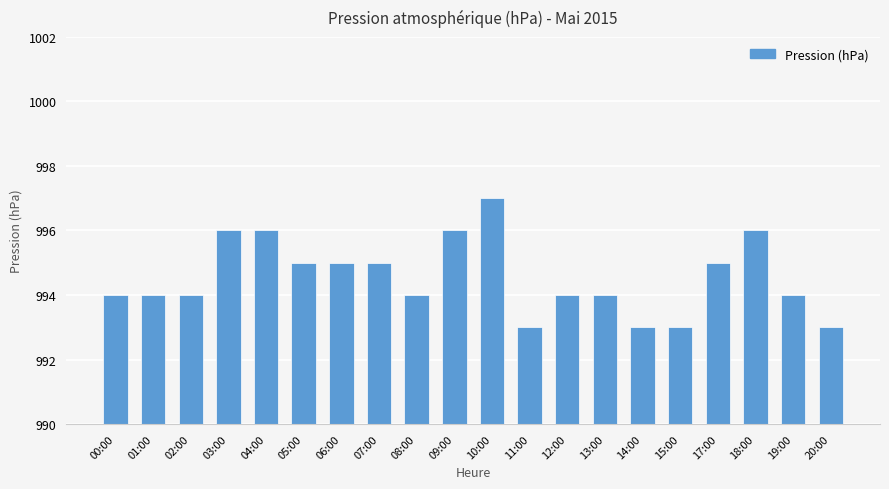

What is the ratio of the value at 04:00 to the value at 12:00?

1.0